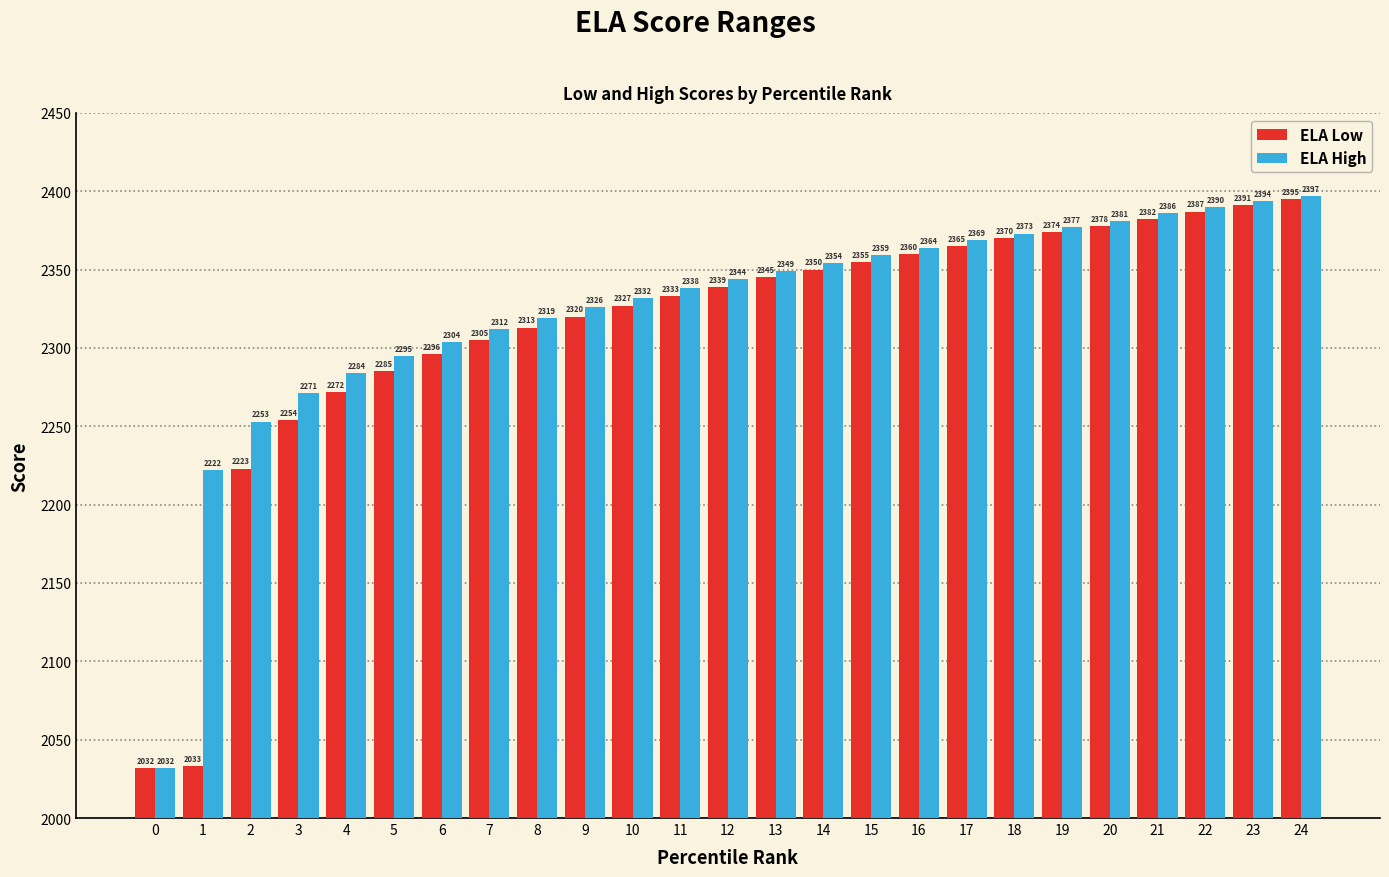

Reading right to left, list all the values displayed in this chart.

ELA Low: 24=2395	23=2391	22=2387	21=2382	20=2378	19=2374	18=2370	17=2365	16=2360	15=2355	14=2350	13=2345	12=2339	11=2333	10=2327	9=2320	8=2313	7=2305	6=2296	5=2285	4=2272	3=2254	2=2223	1=2033	0=2032
ELA High: 24=2397	23=2394	22=2390	21=2386	20=2381	19=2377	18=2373	17=2369	16=2364	15=2359	14=2354	13=2349	12=2344	11=2338	10=2332	9=2326	8=2319	7=2312	6=2304	5=2295	4=2284	3=2271	2=2253	1=2222	0=2032